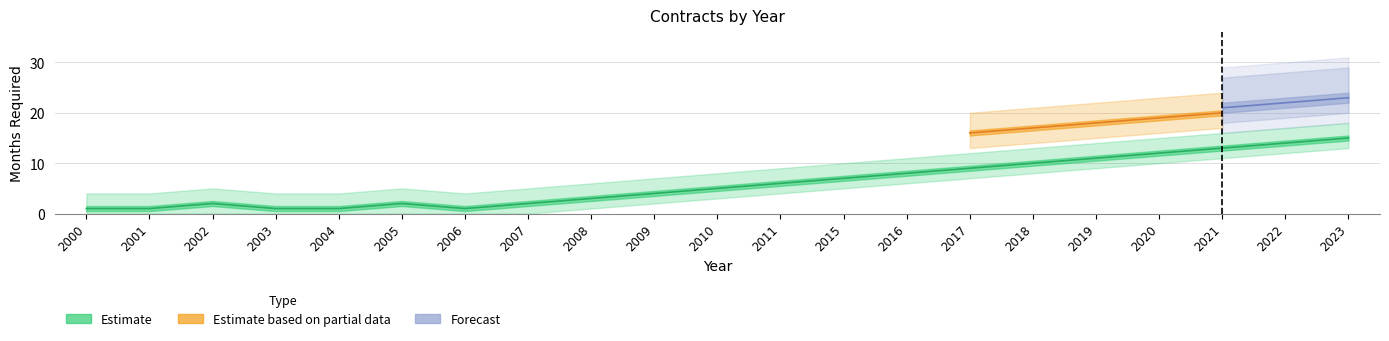

Where is the first local maximum for Estimate based on partial data?

2021